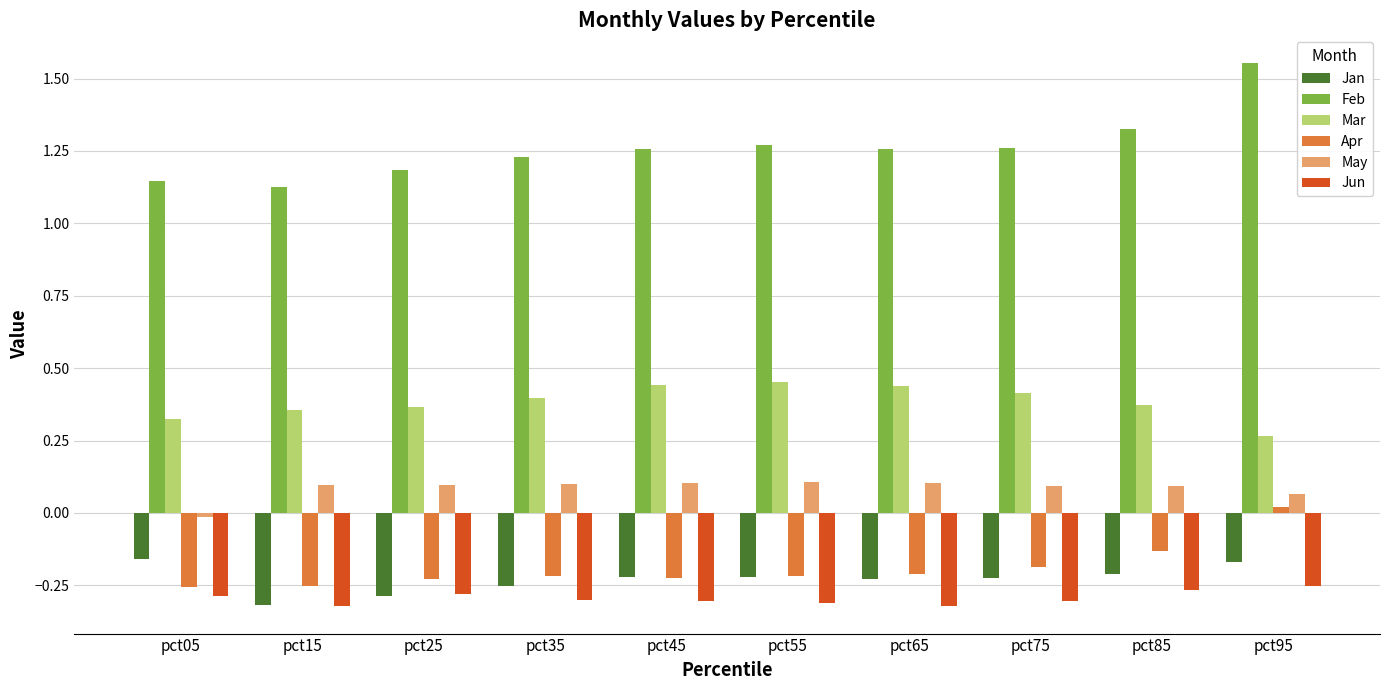

Rank the series by their maximum value, from highest to lowest.

Feb, Mar, May, Apr, Jan, Jun